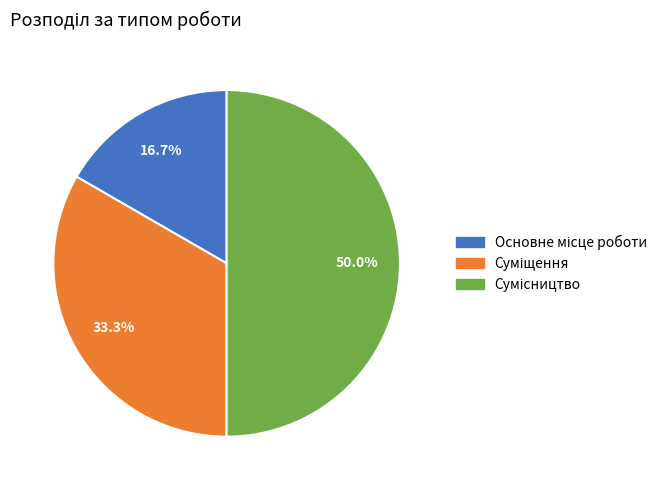

Which slice is the largest?

Сумісництво